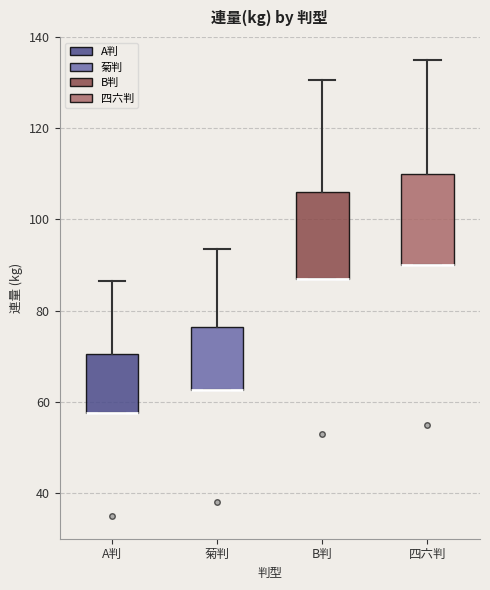

Where does the upper whisker of the box for 四六判 end on the y-axis? The values are not printed on the chart, so give them approximately, as read against the axis.

136